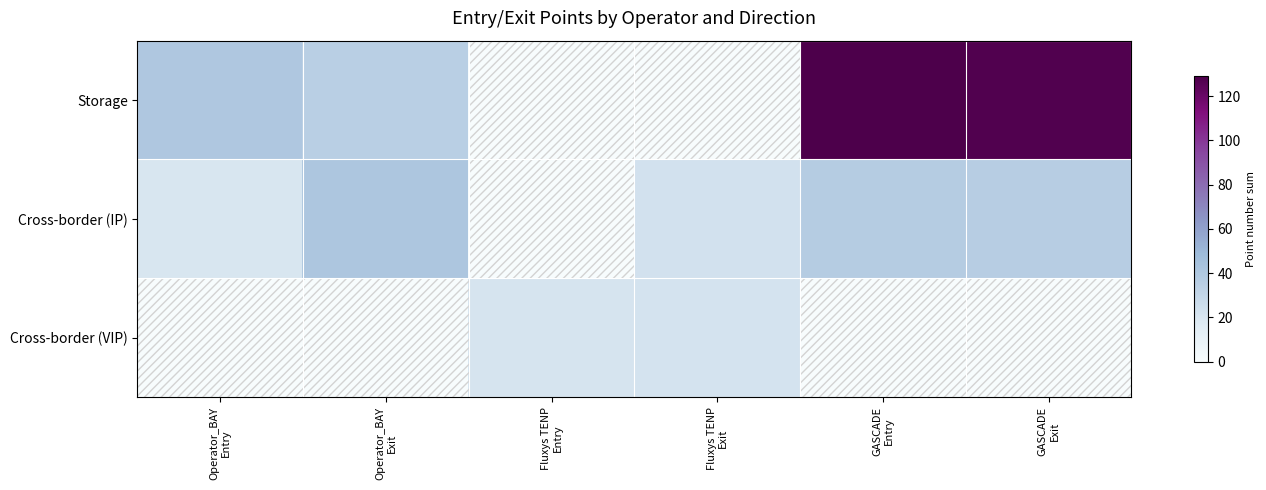

Between GASCADE
Exit and Operator_BAY
Exit, which is larger?

GASCADE
Exit